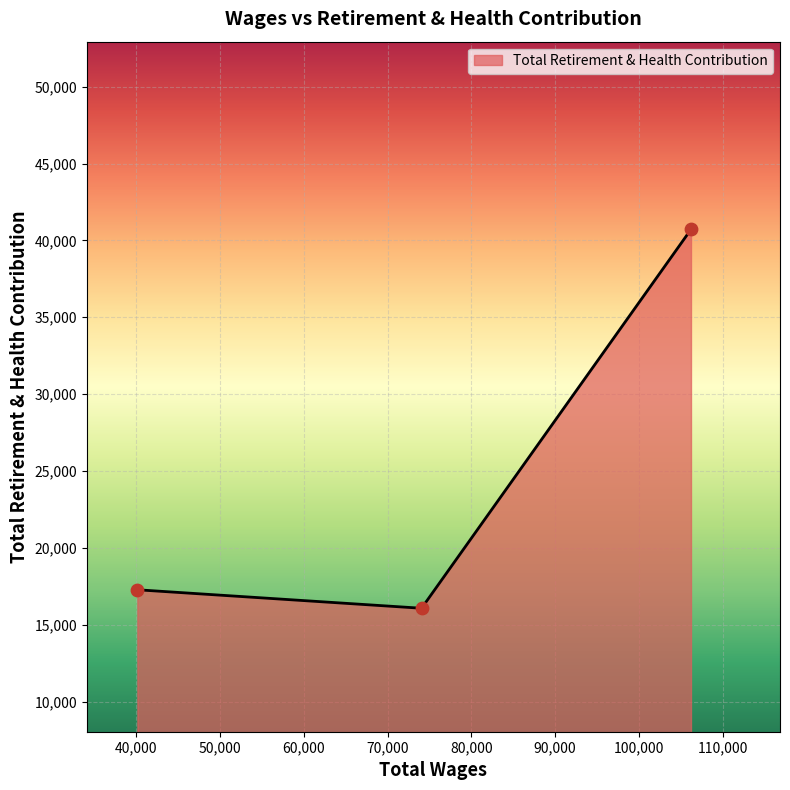

What is the average value?

24685